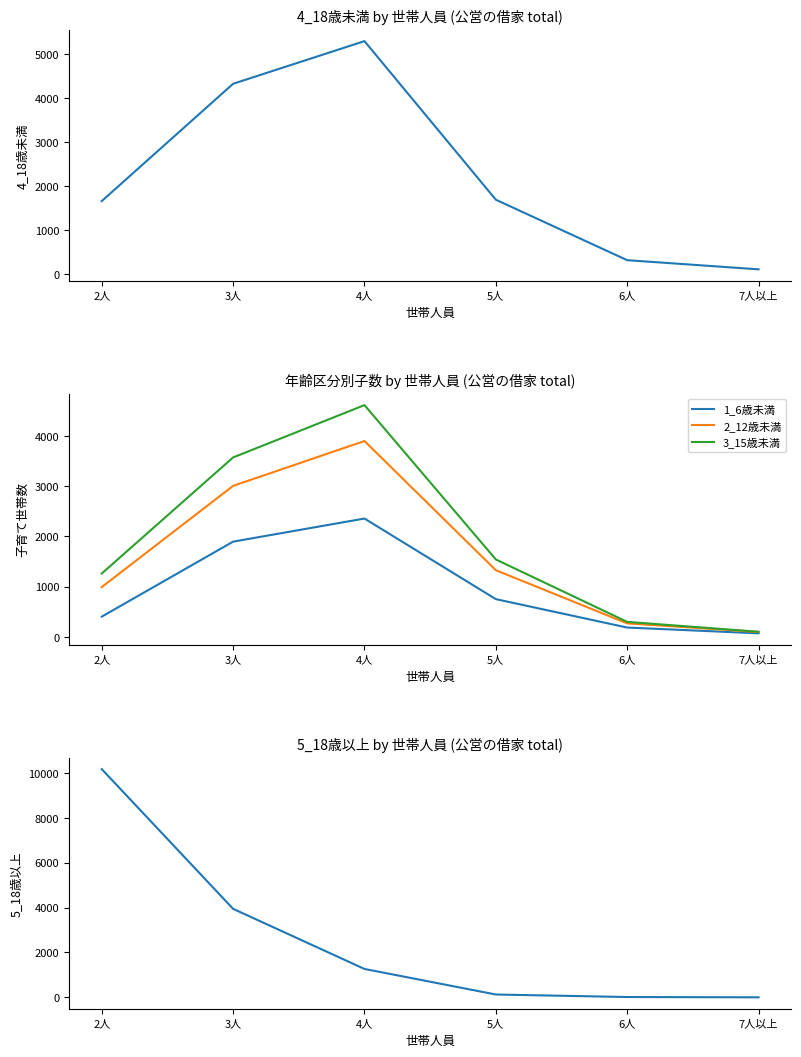

Where do 5_18歳以上 and 3_15歳未満 first cross each other?

3人 and 4人